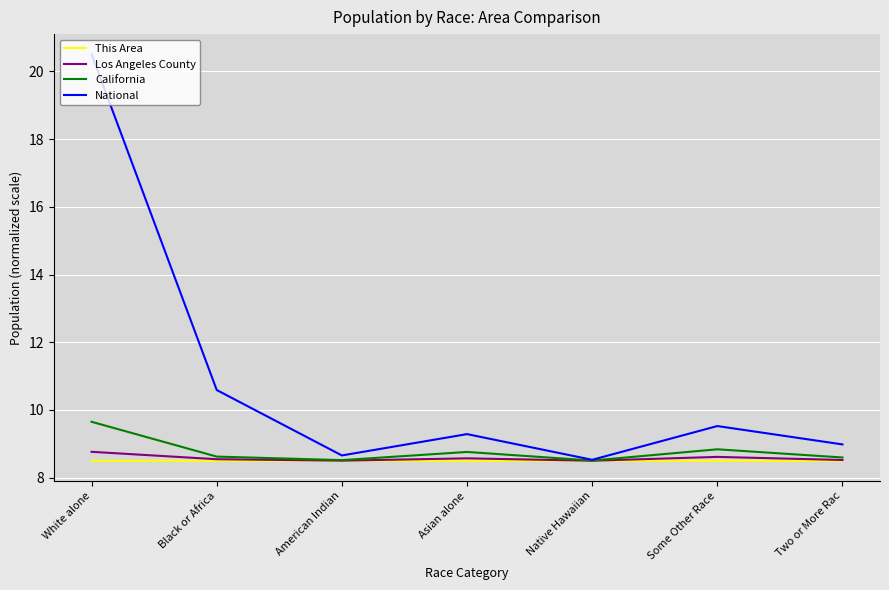

What are all the series names shown in the legend?

This Area, Los Angeles County, California, National